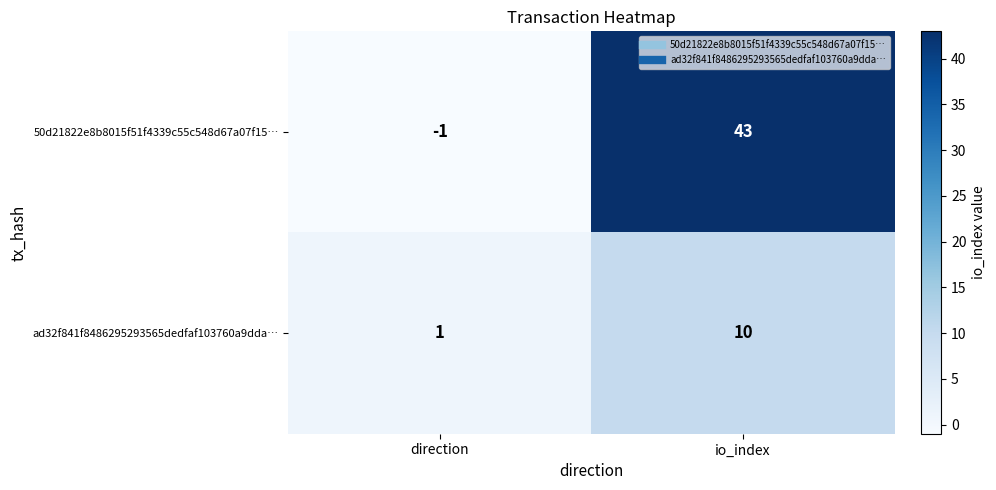

Which series has the largest range (max minus min)?

50d21822e8b8015f51f4339c55c548d67a07f15…